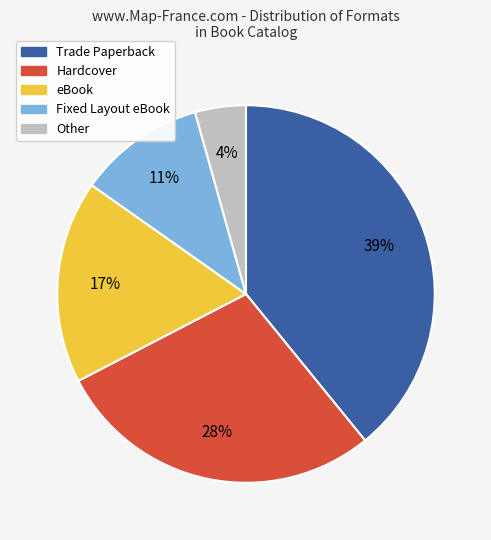

How many slices are in this pie chart?

5